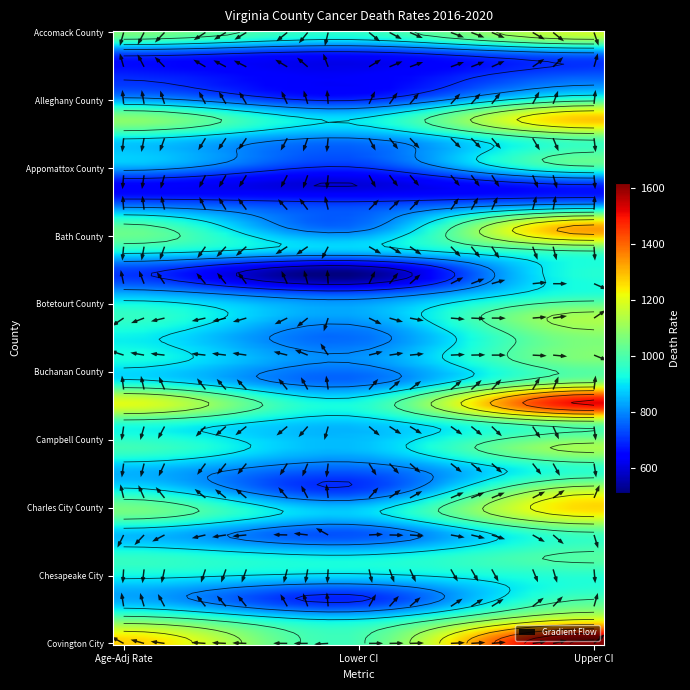

How many series are shown in this chart?

29